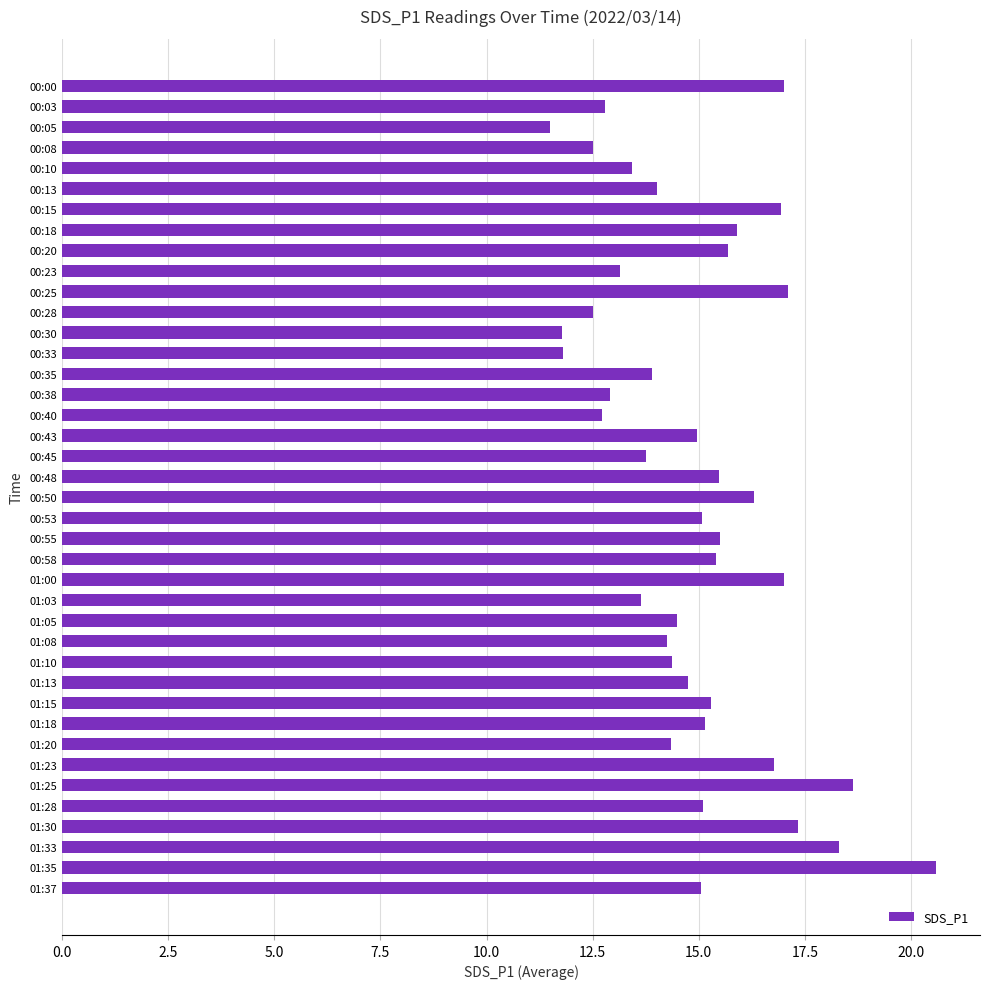

What is the difference between the maximum and minimum values?

9.1